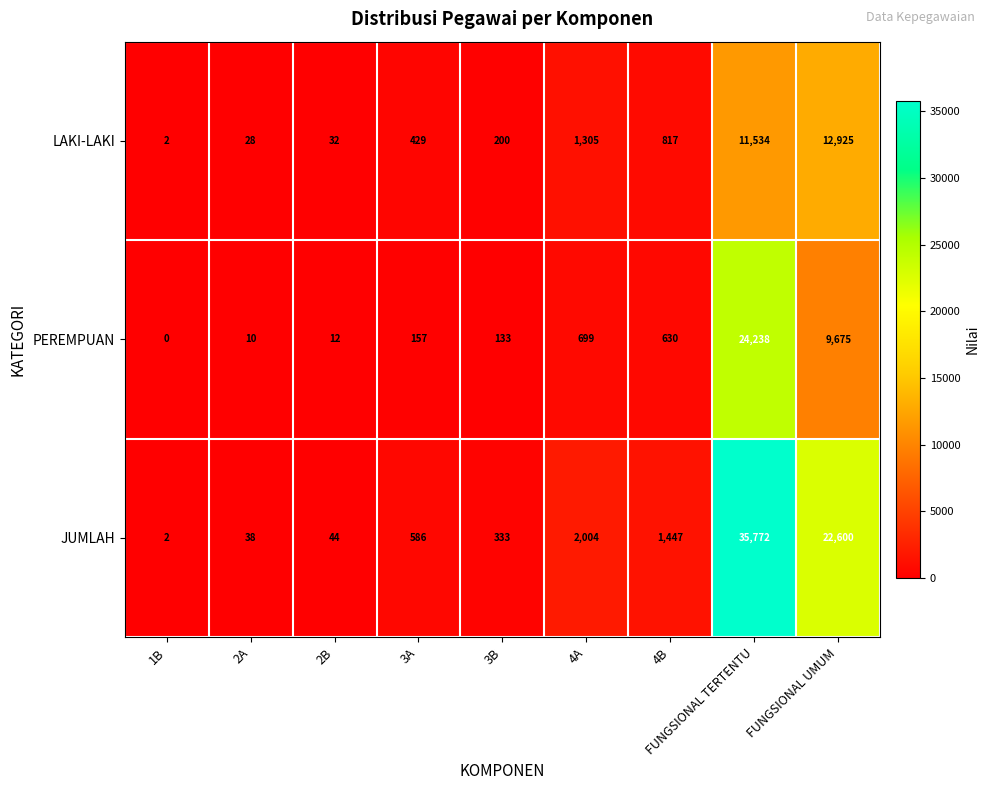

Rank the series by their average value, from highest to lowest.

JUMLAH, PEREMPUAN, LAKI-LAKI